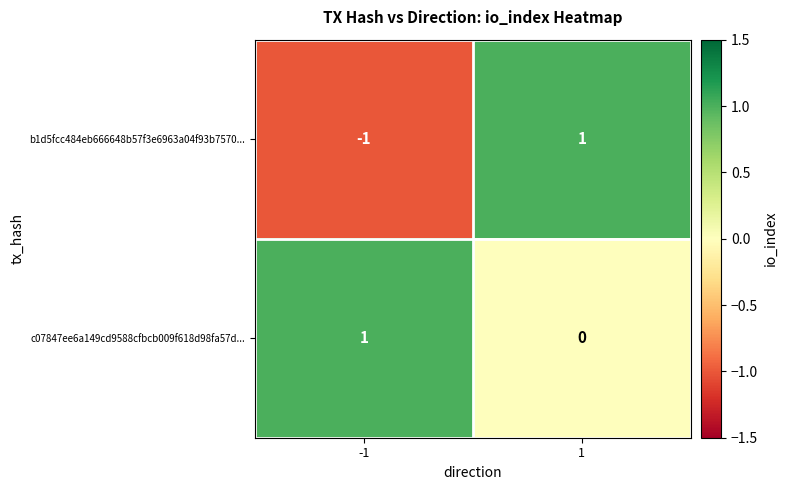

True or false: b1d5fcc484eb666648b57f3e6963a04f93b7570... has a value of -1 at -1.

True